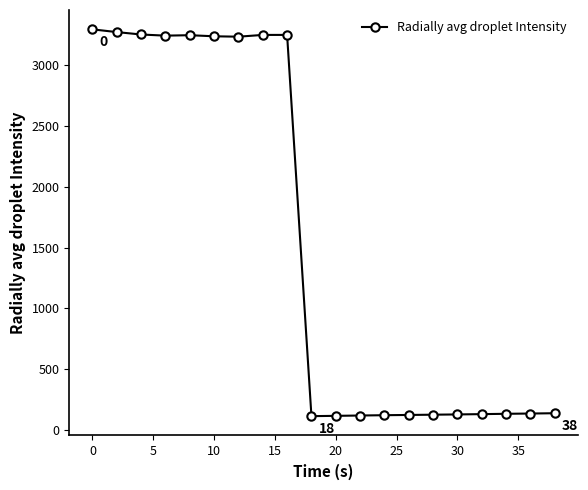

What is the difference between the maximum and minimum values?

3183.7